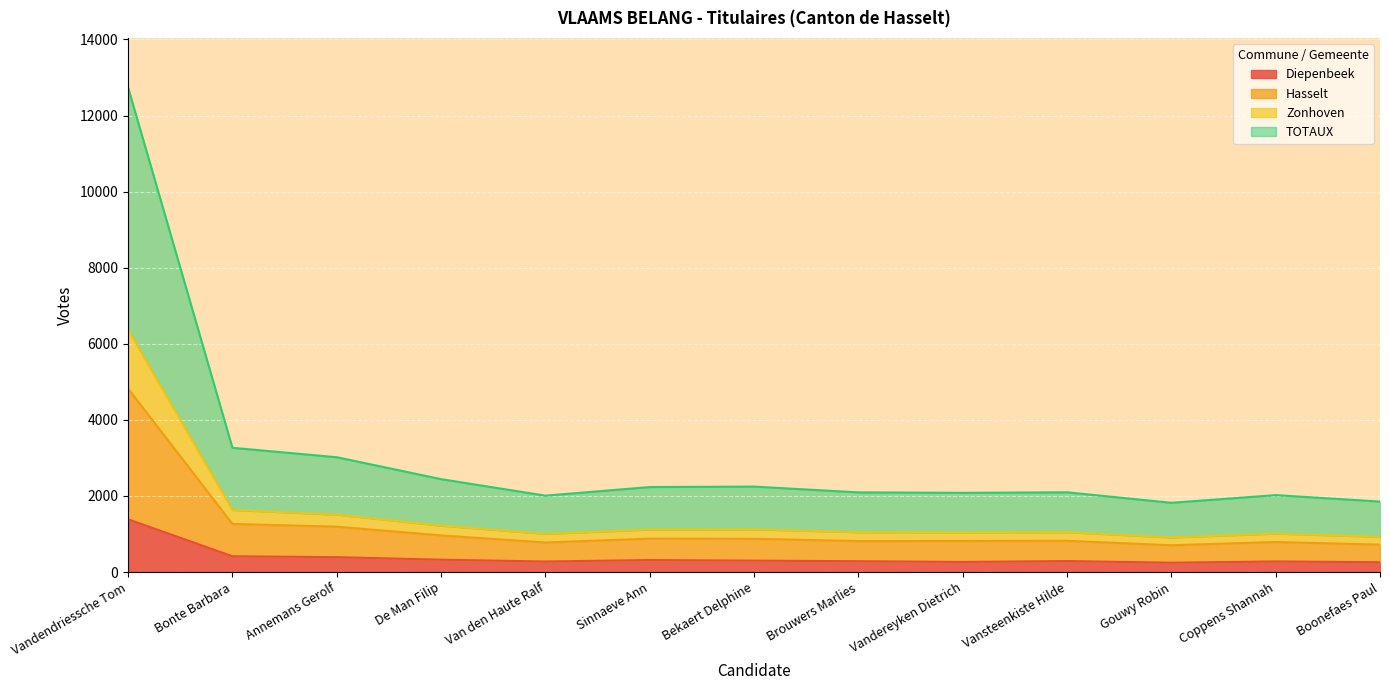

True or false: TOTAUX and Diepenbeek intersect in this chart.

False